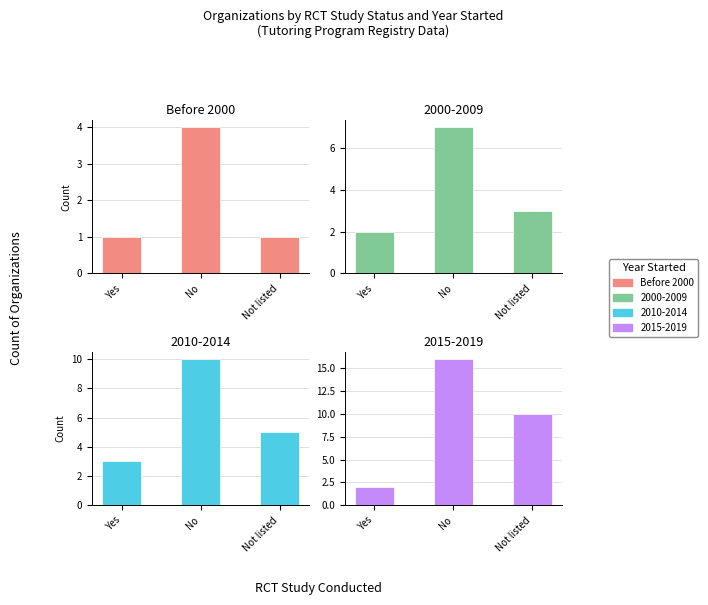

What is the ratio of the value at No to the value at Not listed?

4.0